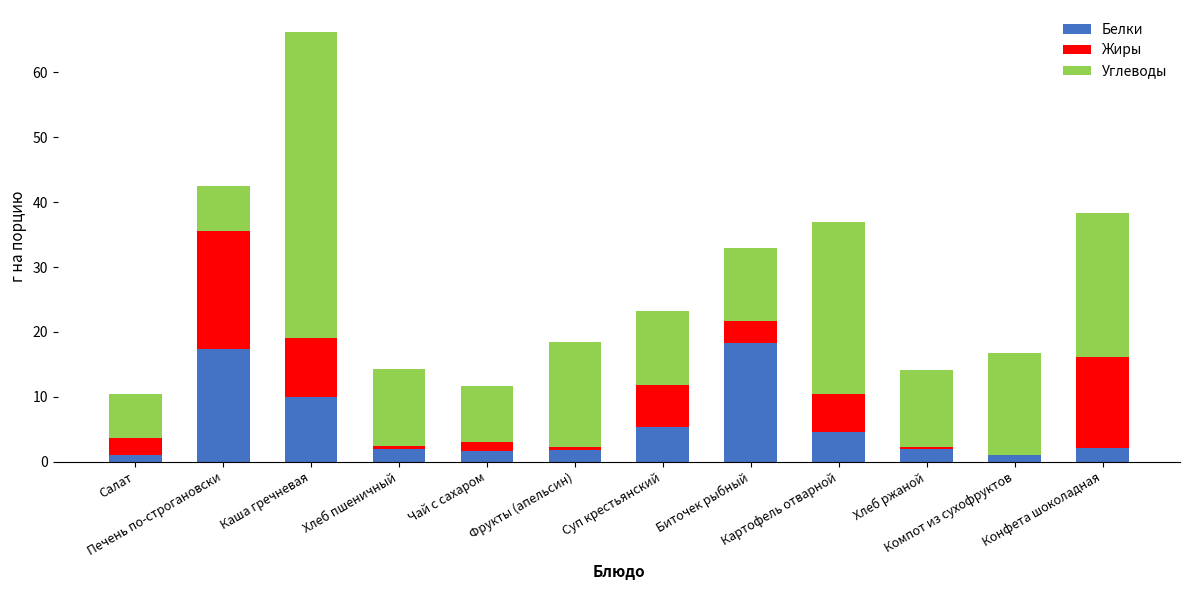

What is the maximum value for Белки?

18.3